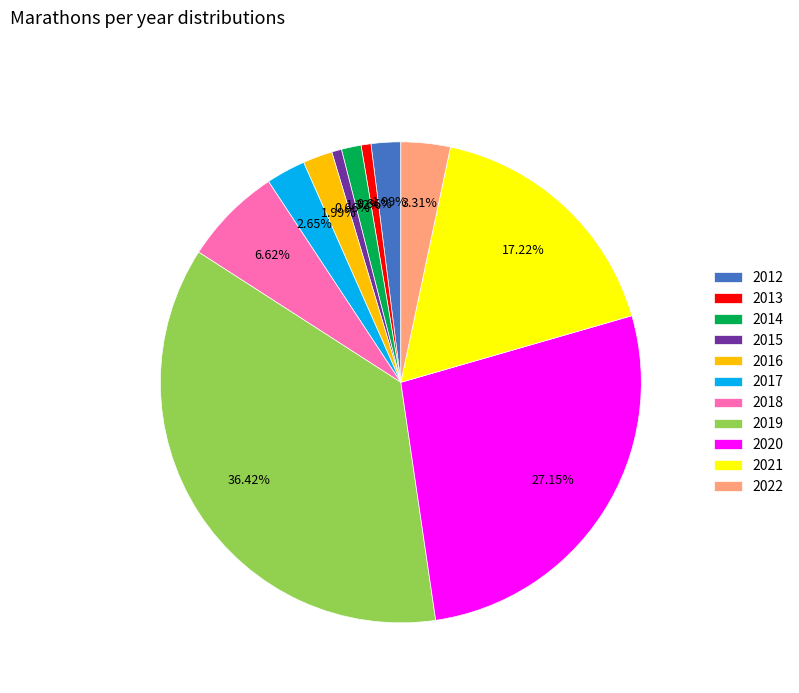

Between 2021 and 2022, which is larger?

2021